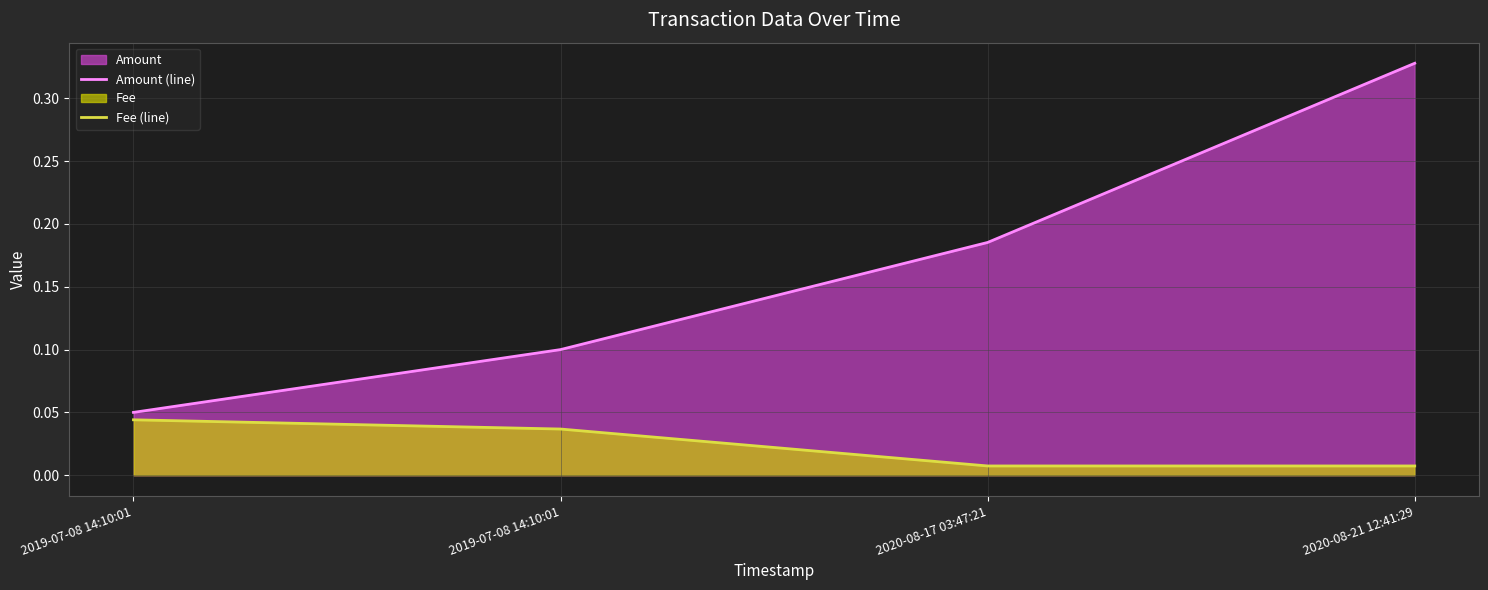

What is the lowest value of the Amount (line) series?

0.1